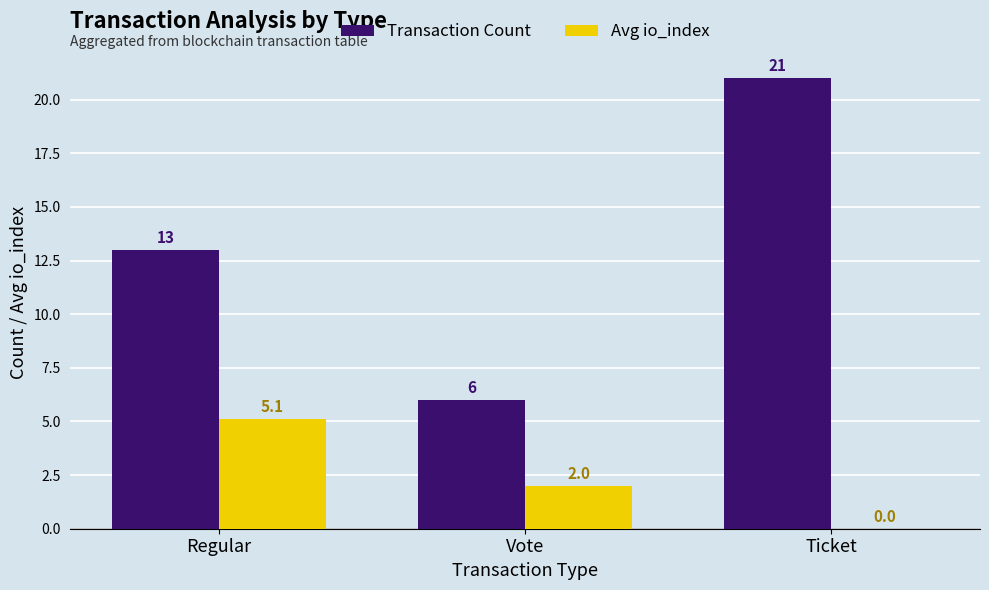

Count the number of categories in the chart.

3